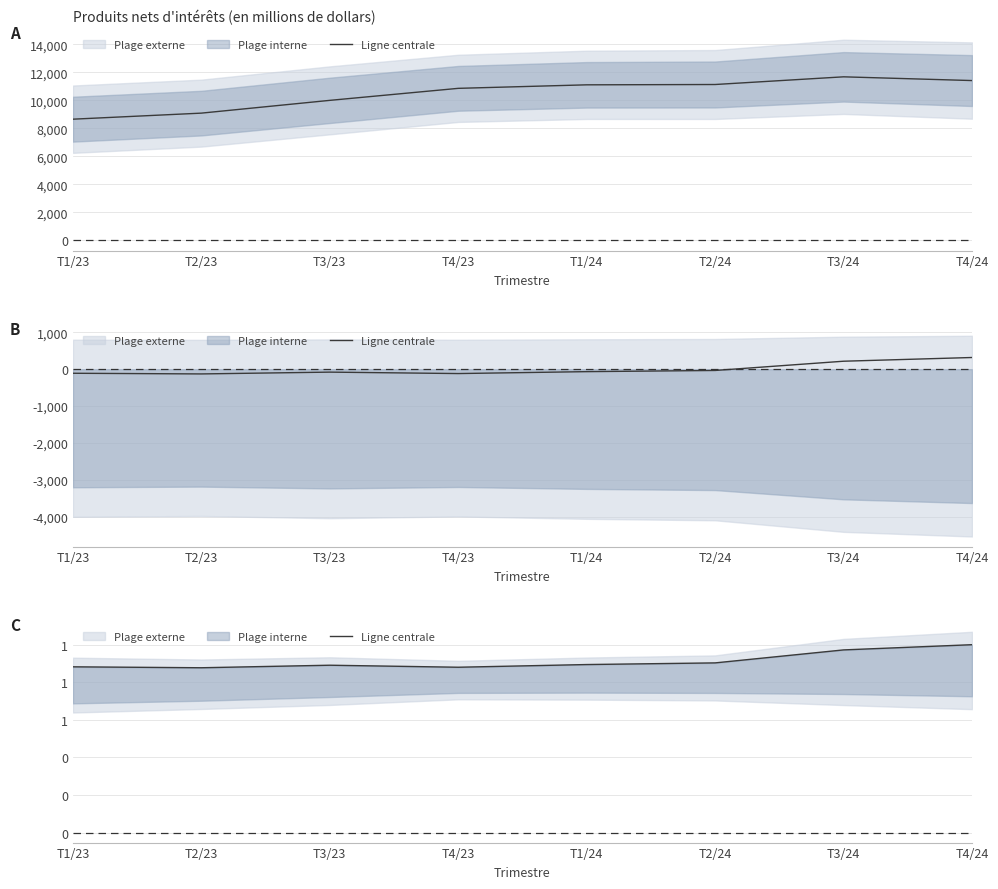

True or false: there are more than 0 points higher than both neighbors.

True